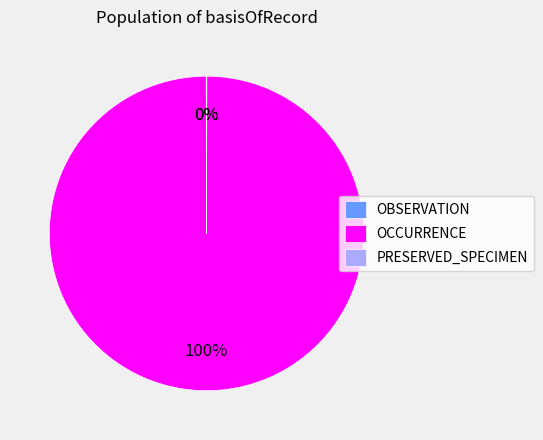

What is the largest slice in the pie chart?

OCCURRENCE